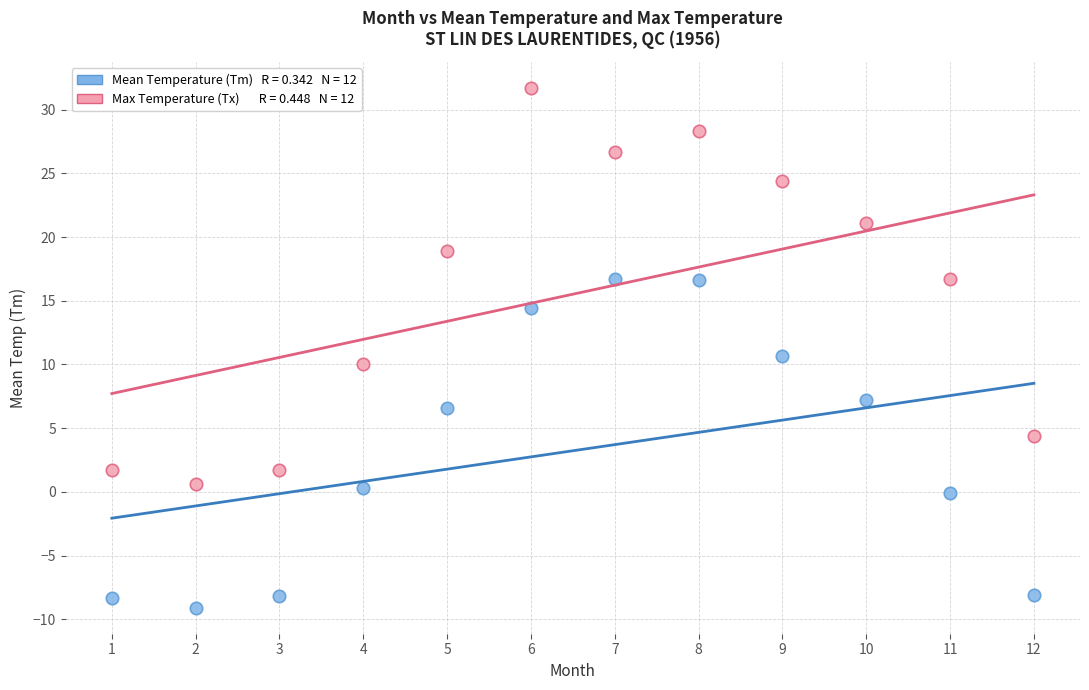

Across all data points, what is the range of X values (max minus min)?

11.0